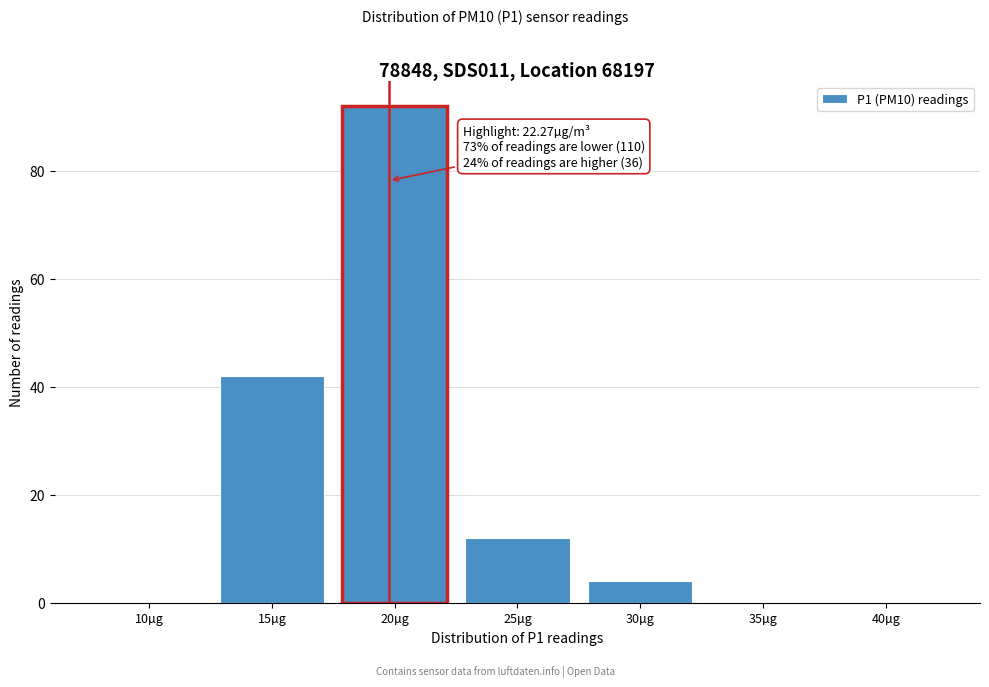

Reading left to right, what are all the values shown in this chart?

10µg=0	15µg=42	20µg=92	25µg=12	30µg=4	35µg=0	40µg=0